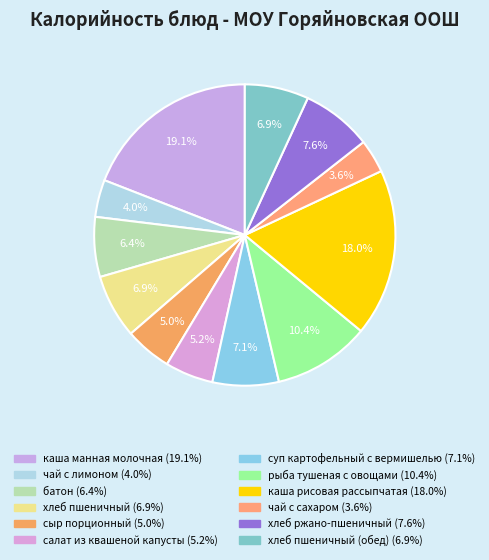

How many slices are in this pie chart?

12